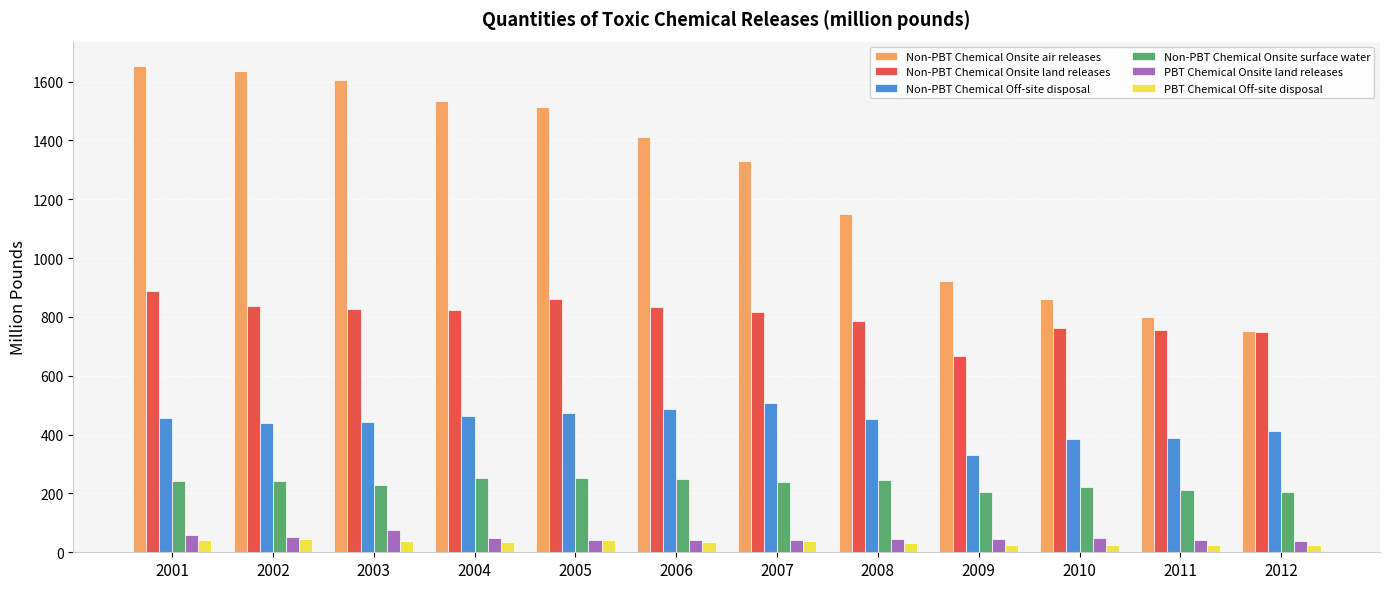

The PBT Chemical Off-site disposal series shows 23.9 at 2012. True or false?

True